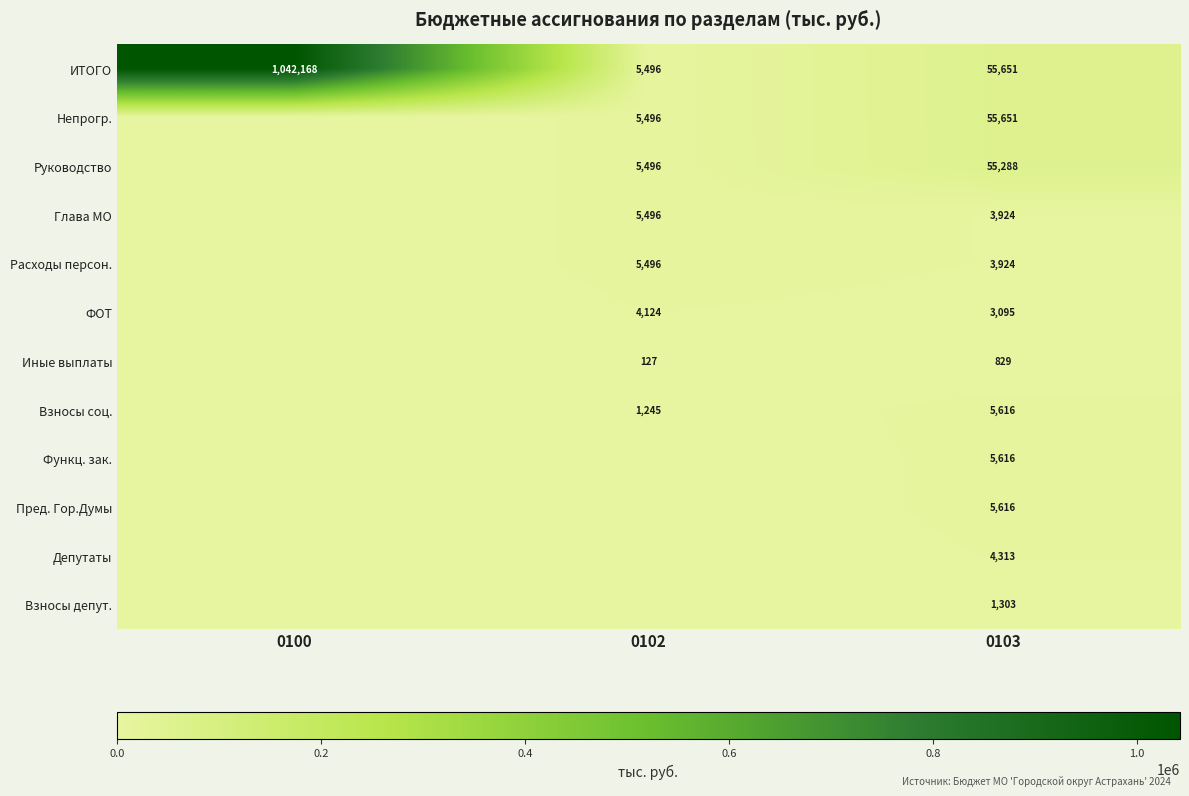

What is the total value across all series at 0103?

200826